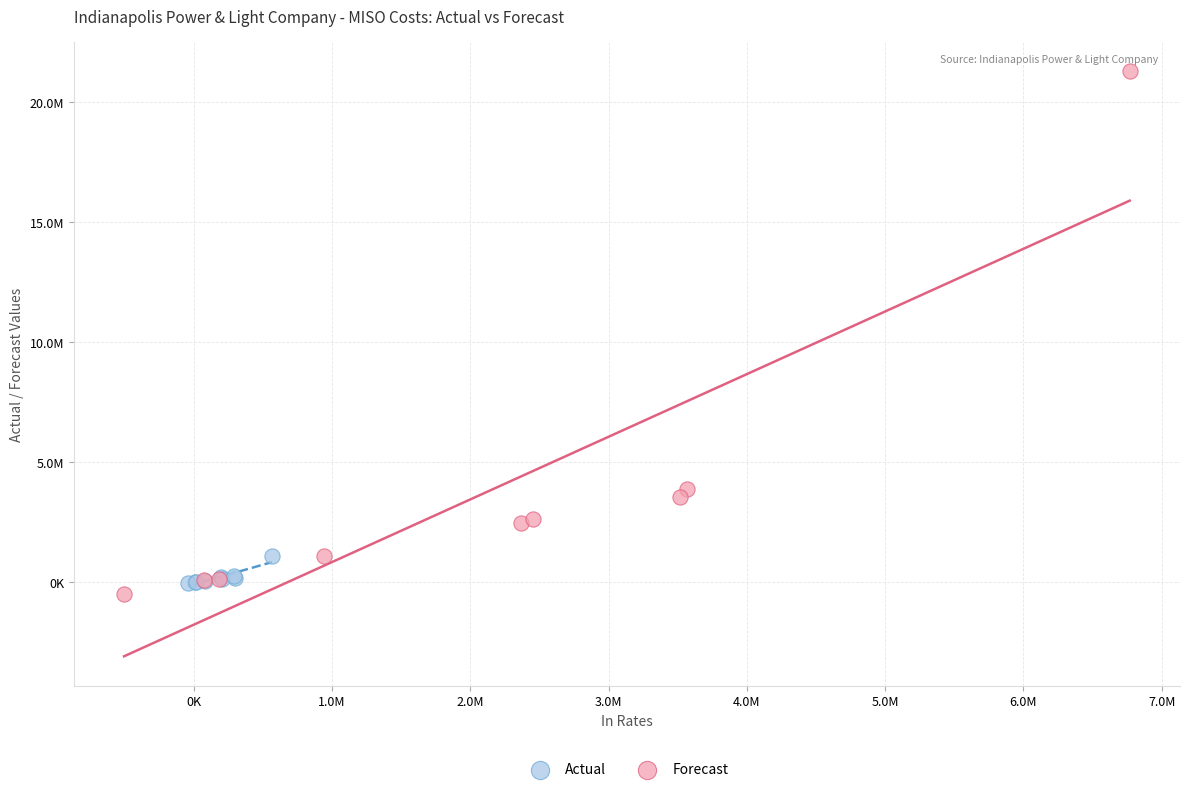

Which series reaches the minimum Y coordinate?

Forecast